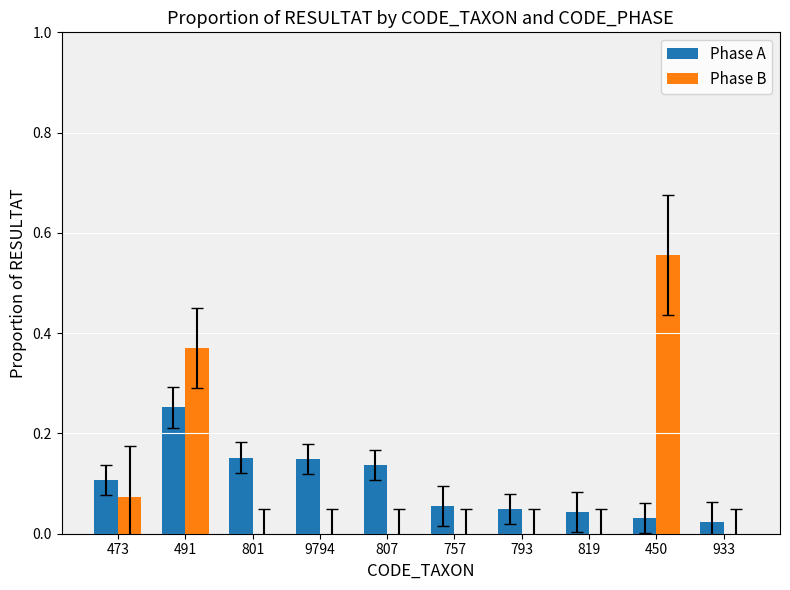

True or false: Phase B has a value of 0.0 at 793.

True